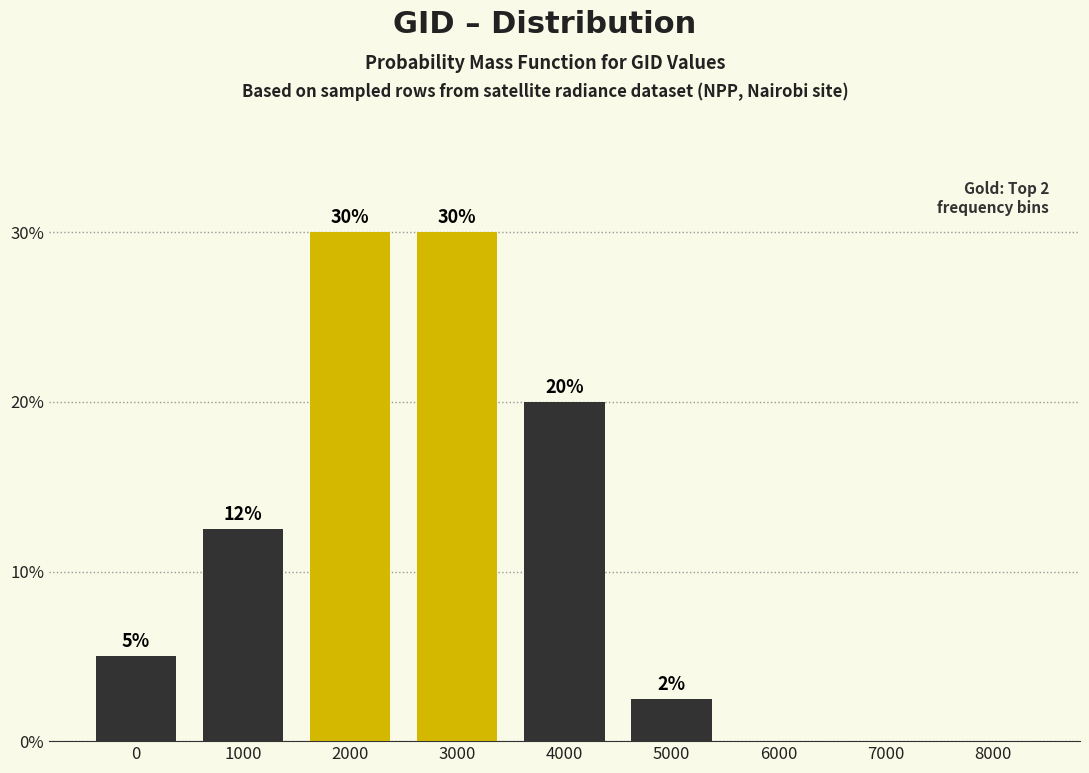

What is the sum of the values at 3000 and 8000?

30.0